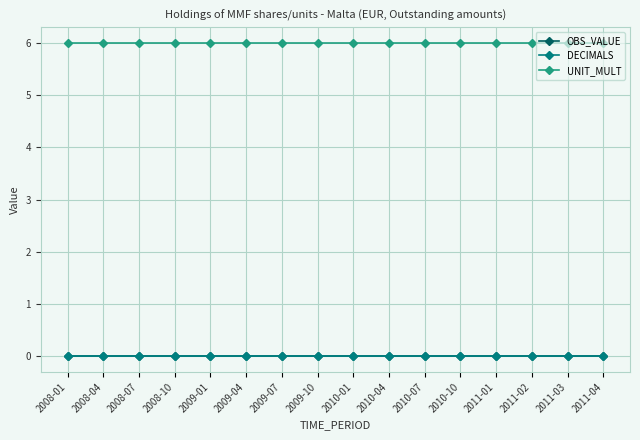

Is this an area chart (filled region under the line)?

No